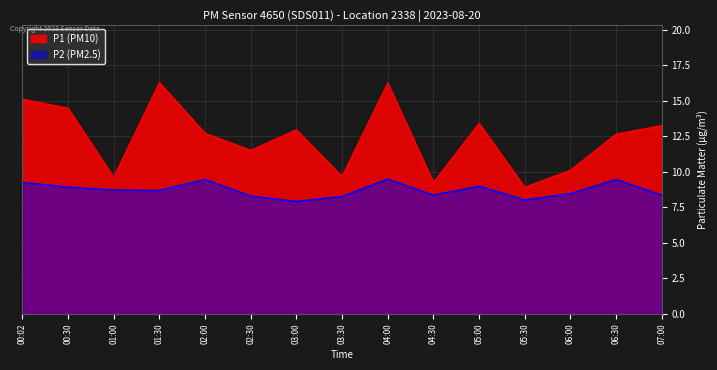

Where is the first local minimum for P1?

01:00